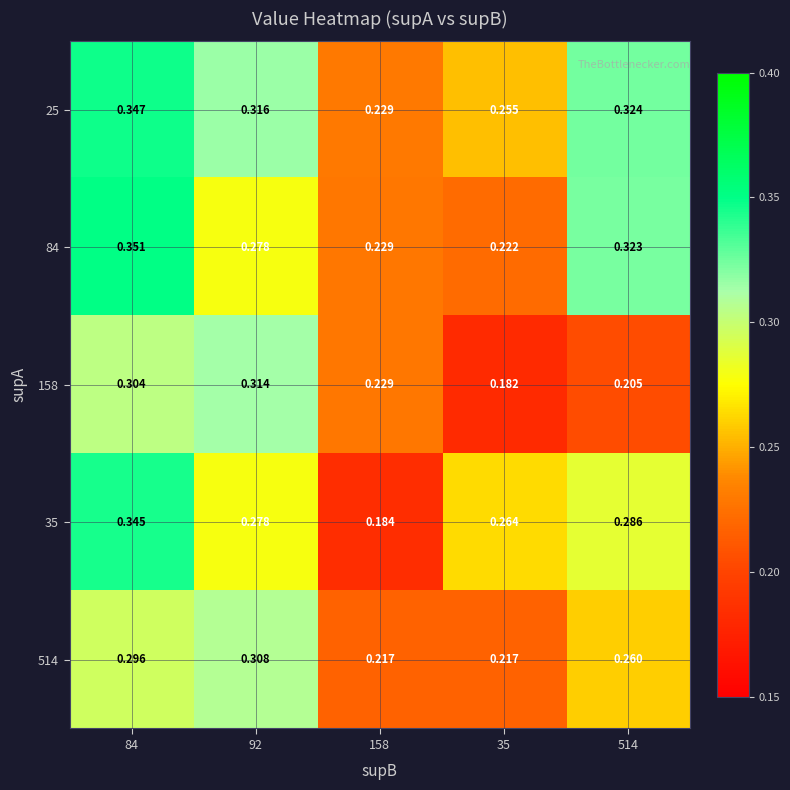

List the series in order of their peak value, lowest first.

514, 158, 35, 25, 84